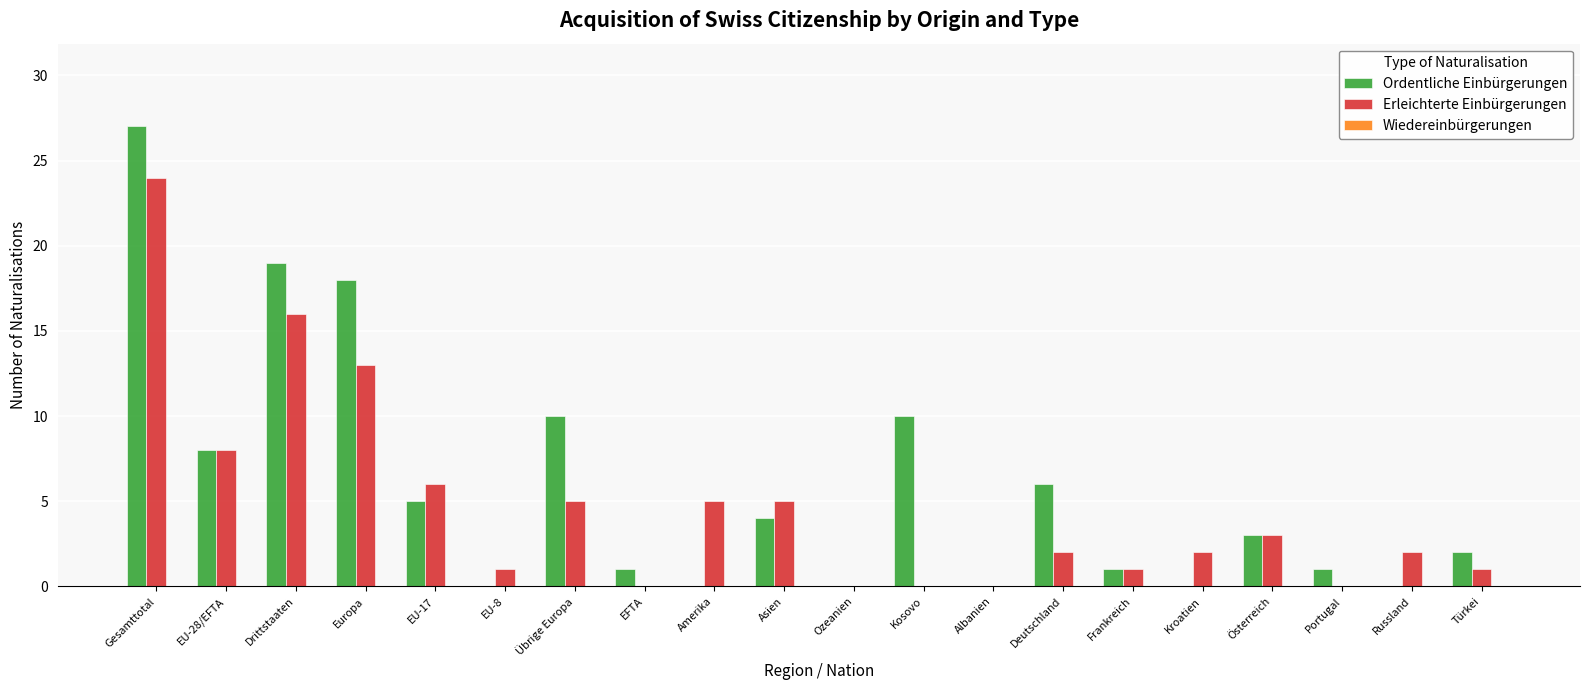

True or false: Erleichterte Einbürgerungen has a value of -14 at Portugal.

False